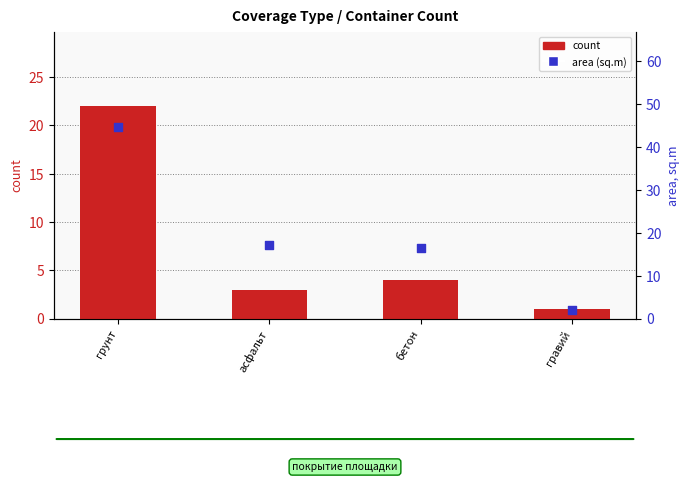

At how many categories does at least one series exceed 8?

3